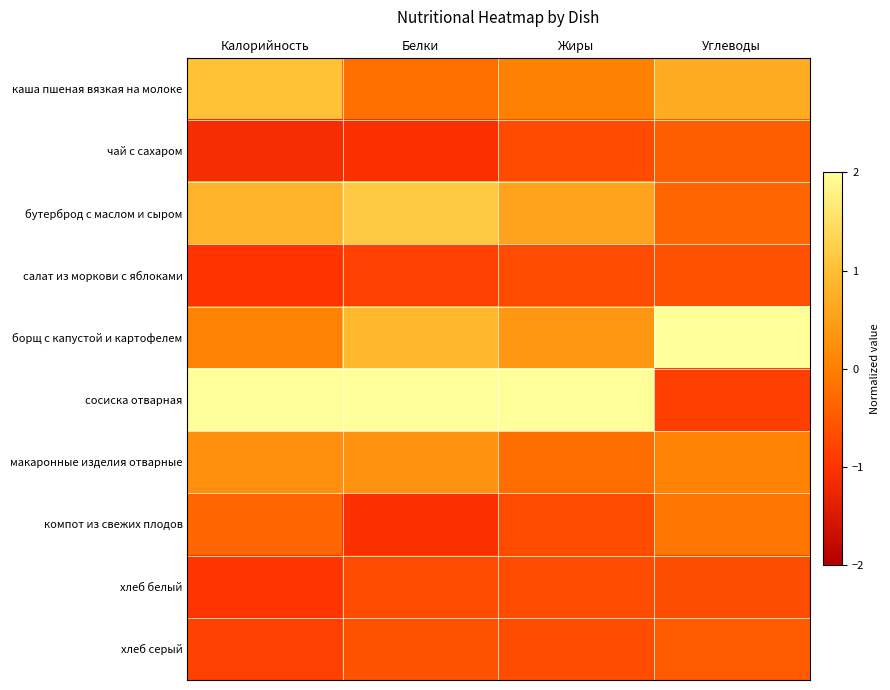

Reading left to right, what are all the values shown in this chart?

каша пшеная вязкая на молоке: Калорийность=1.0	Белки=-0.2	Жиры=0.0	Углеводы=0.7
чай с сахаром: Калорийность=-1.1	Белки=-1.0	Жиры=-0.7	Углеводы=-0.4
бутерброд с маслом и сыром: Калорийность=0.8	Белки=1.1	Жиры=0.6	Углеводы=-0.3
салат из моркови с яблоками: Калорийность=-1.0	Белки=-0.8	Жиры=-0.7	Углеводы=-0.6
борщ с капустой и картофелем: Калорийность=0.1	Белки=0.9	Жиры=0.4	Углеводы=2.7
сосиска отварная: Калорийность=2.1	Белки=2.0	Жиры=2.7	Углеводы=-0.8
макаронные изделия отварные: Калорийность=0.2	Белки=0.3	Жиры=-0.2	Углеводы=0.0
компот из свежих плодов: Калорийность=-0.3	Белки=-1.0	Жиры=-0.7	Углеводы=-0.1
хлеб белый: Калорийность=-1.0	Белки=-0.7	Жиры=-0.7	Углеводы=-0.6
хлеб серый: Калорийность=-0.8	Белки=-0.6	Жиры=-0.7	Углеводы=-0.5